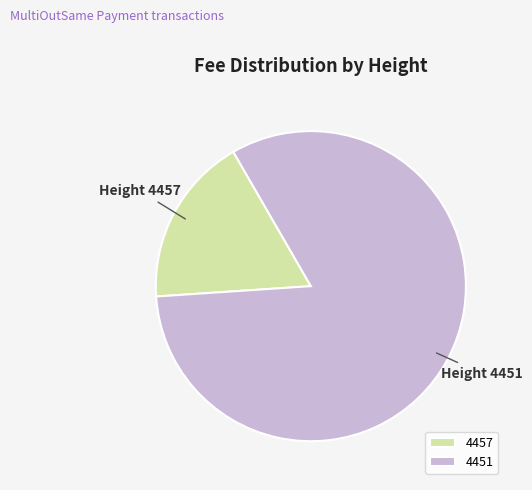

Count the number of slices in the pie.

2